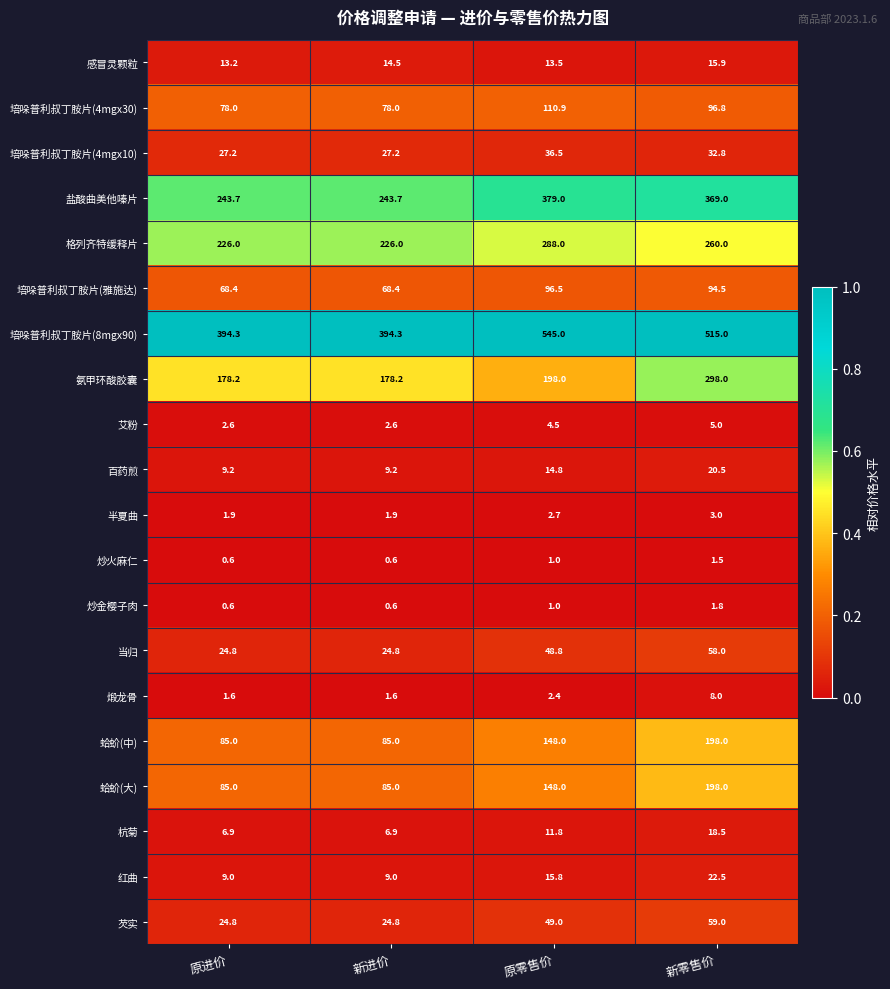

Is it true that 艾粉 equals 7.5 at 新零售价?

False